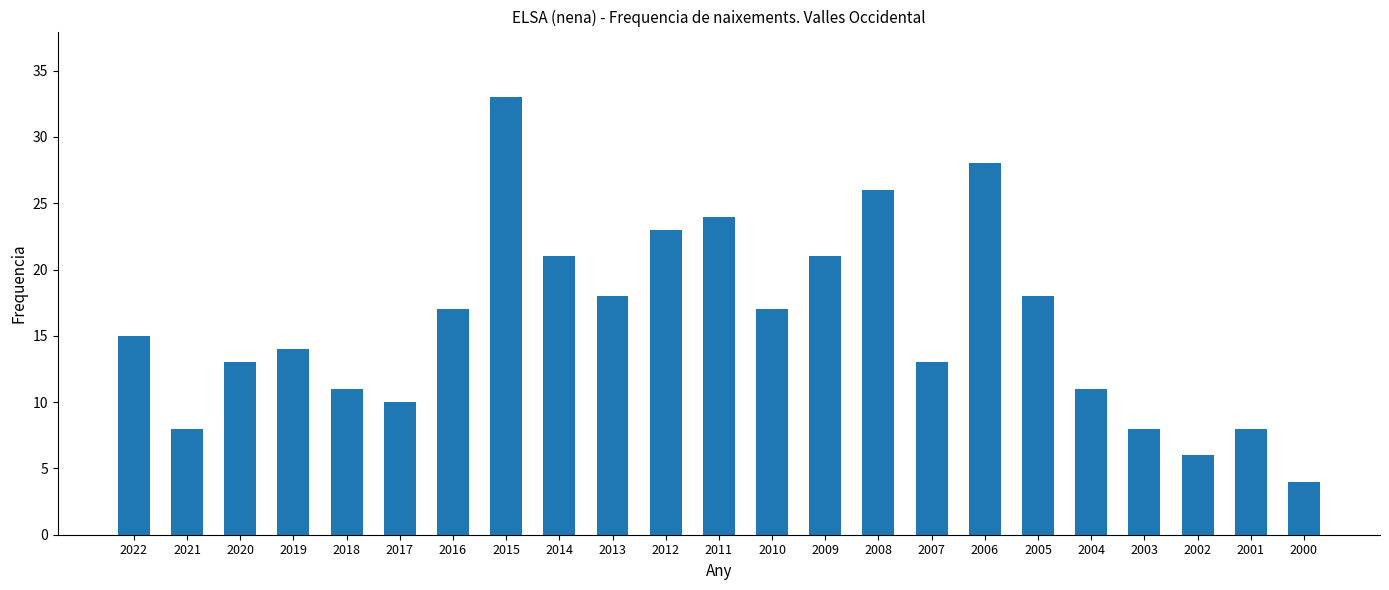

What is the value of the 16th bar from the left?

13